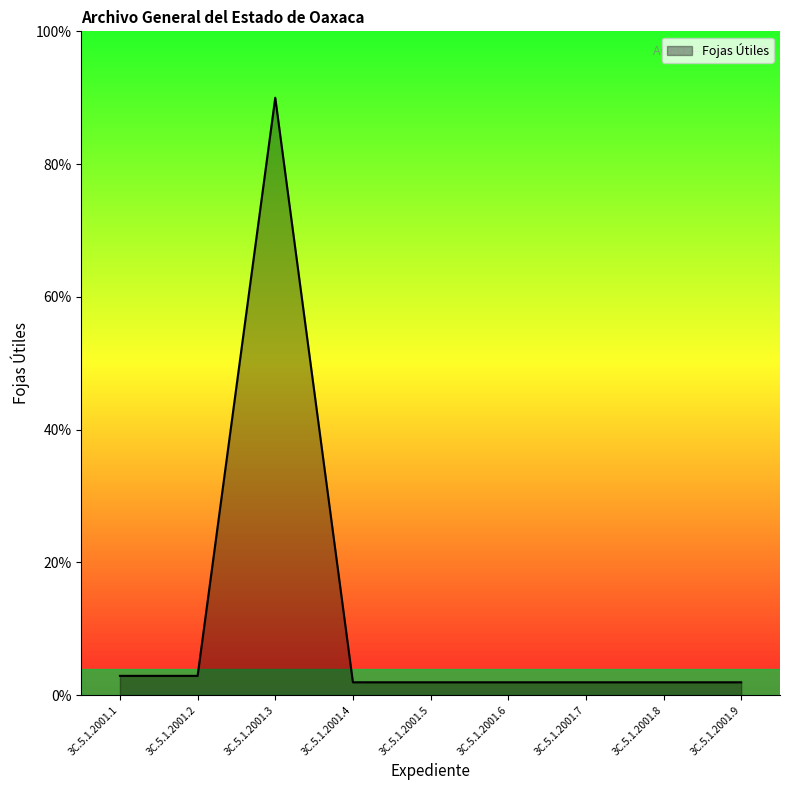

Read the value at 3C.5.1.2001.4.

1.9